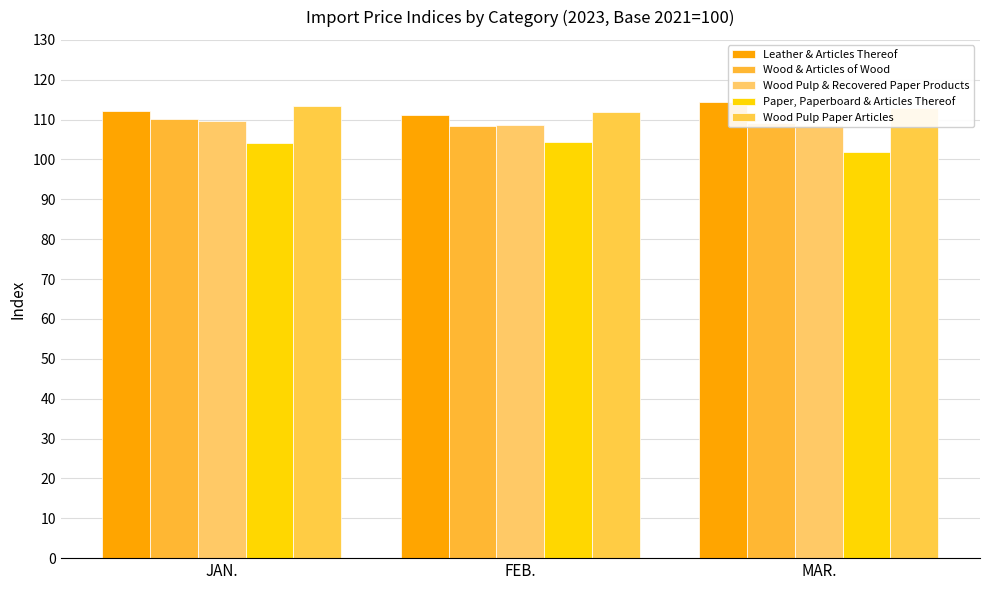

Between MAR. and JAN., which is larger?

MAR.